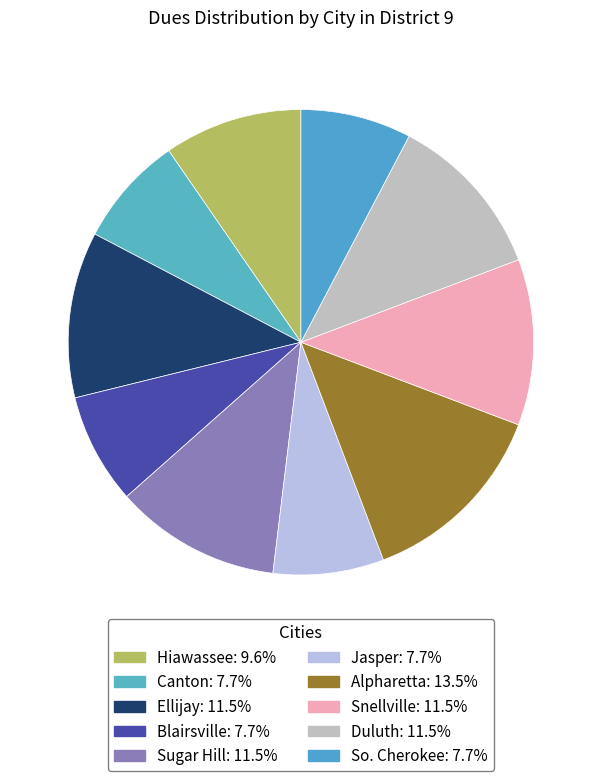

Count the number of slices in the pie.

10